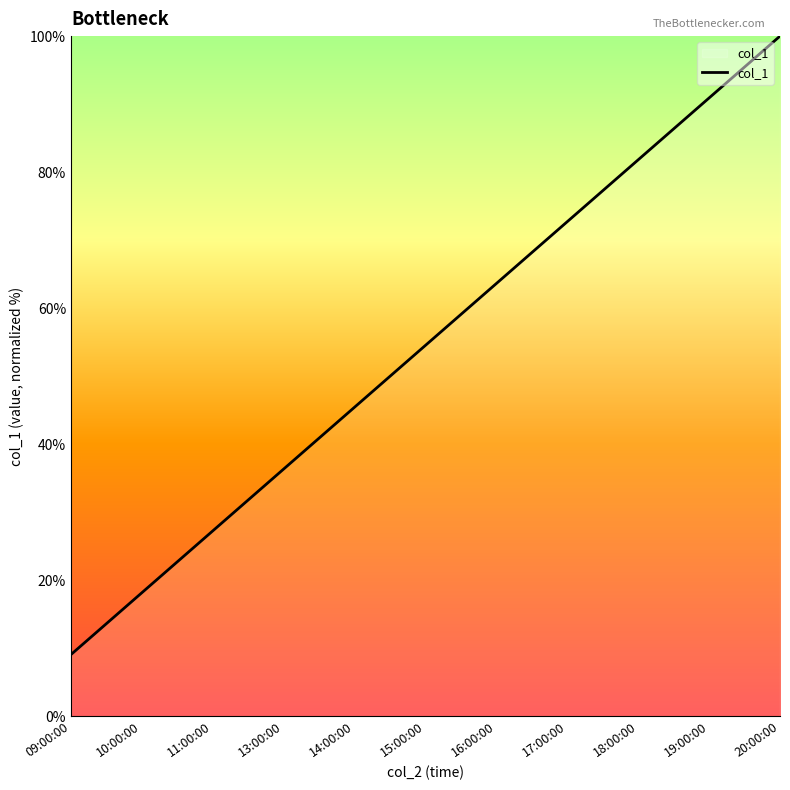

Reading left to right, what are all the values shown in this chart?

09:00:00=9.1	10:00:00=18.2	11:00:00=27.3	13:00:00=36.4	14:00:00=45.5	15:00:00=54.5	16:00:00=63.6	17:00:00=72.7	18:00:00=81.8	19:00:00=90.9	20:00:00=100.0